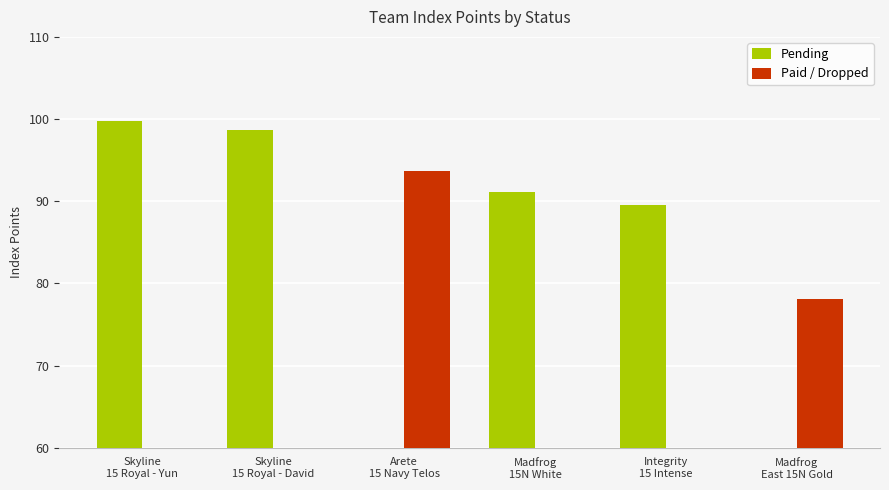

Reading right to left, transcribe all the data shown in this chart.

Pending: 0.0	89.6	91.2	0.0	98.6	99.7
Paid / Dropped: 78.1	0.0	0.0	93.6	0.0	0.0